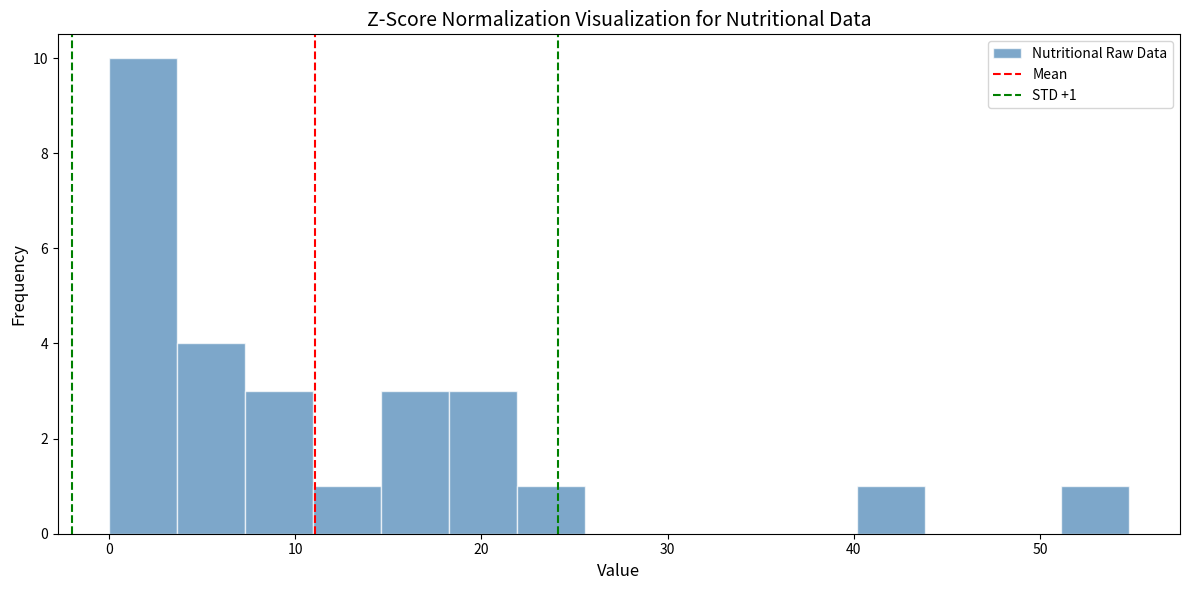

Read against the x-axis, roughly where is the centre of the tallest bar?

2